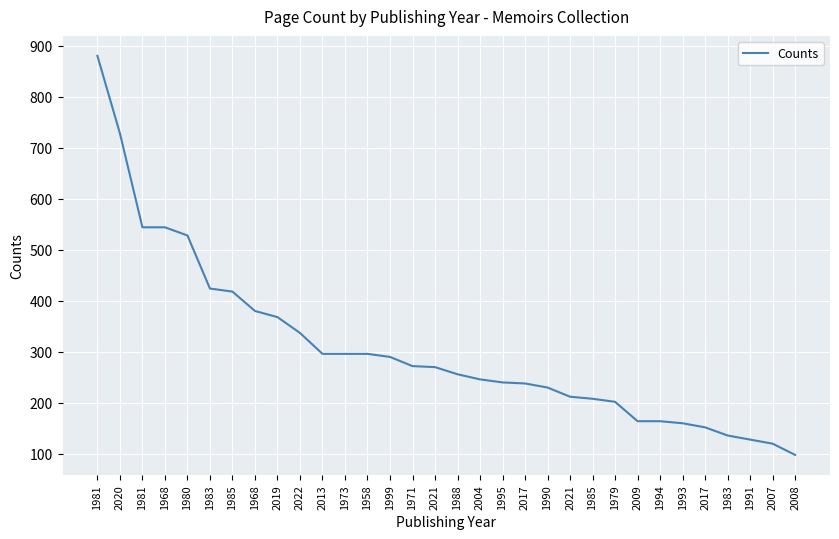

What value does the data have at 2017, to the nearest 50?

250